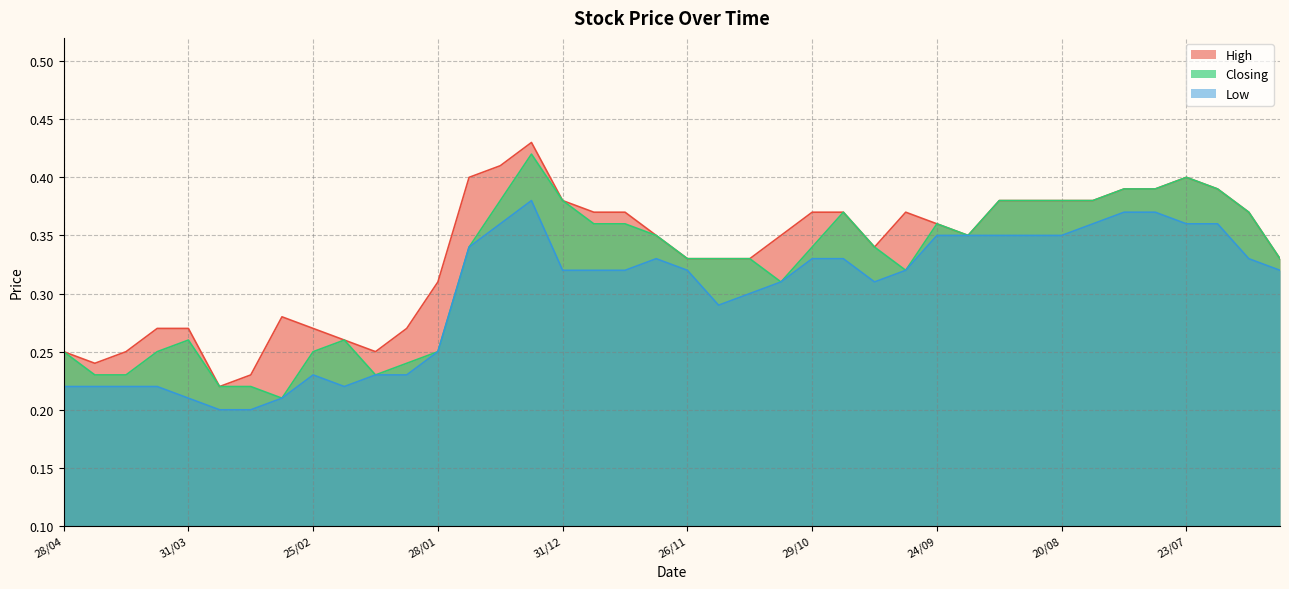

What is the difference between the maximum and minimum values in the Low series?

0.2